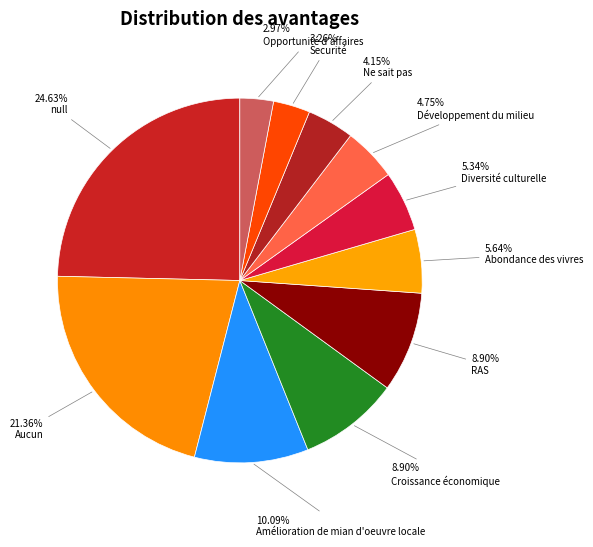

How many slices are in this pie chart?

11